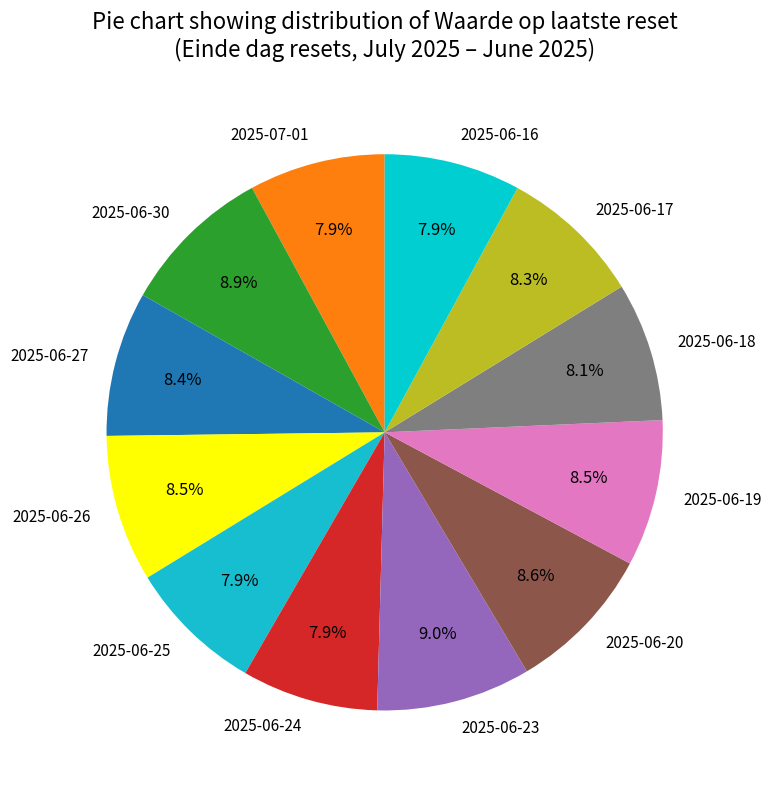

Approximately how many times larger is the value at 2025-06-26 compared to 2025-06-24?

1.1